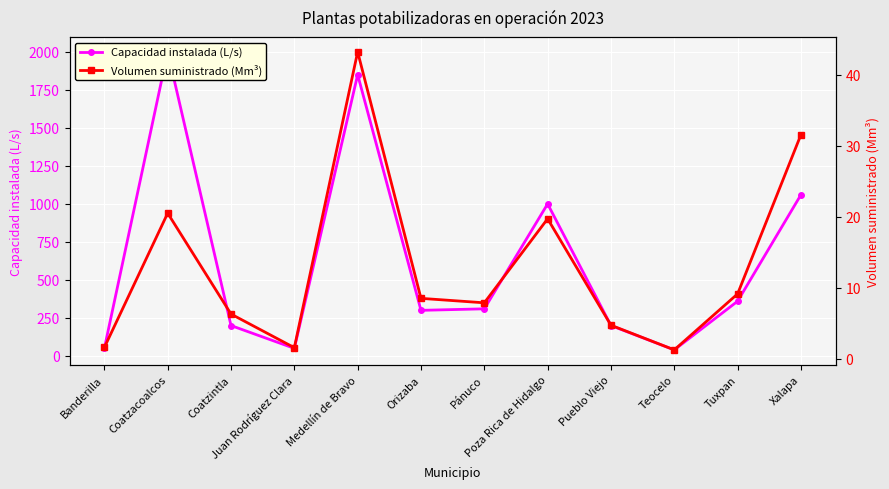

Which series changed the most between Teocelo and Xalapa?

Capacidad instalada (L/s)